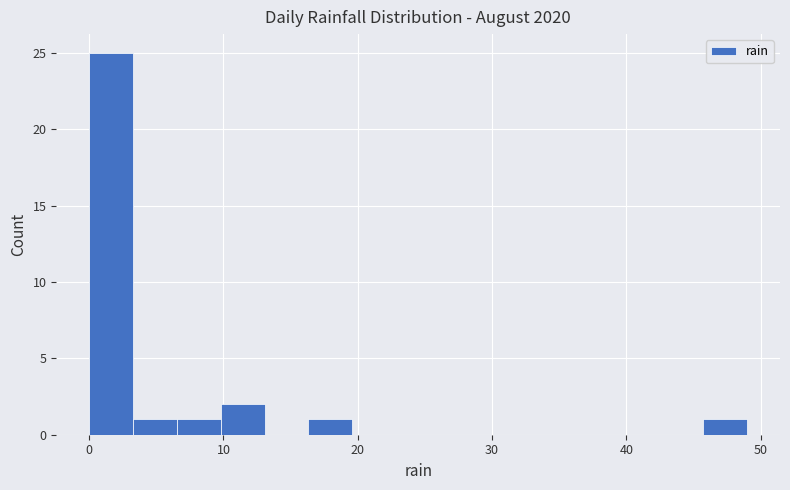

Read against the x-axis, roughly where is the centre of the tallest bar?

2